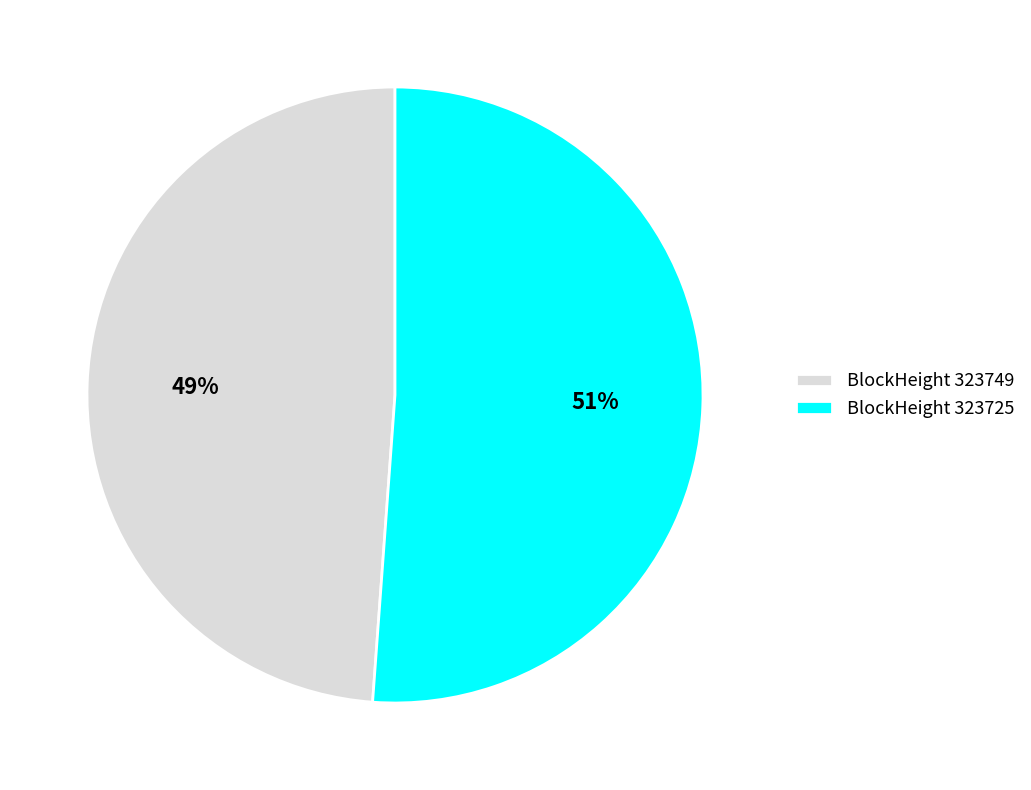

To the nearest percent, what is the average slice percentage?

50%